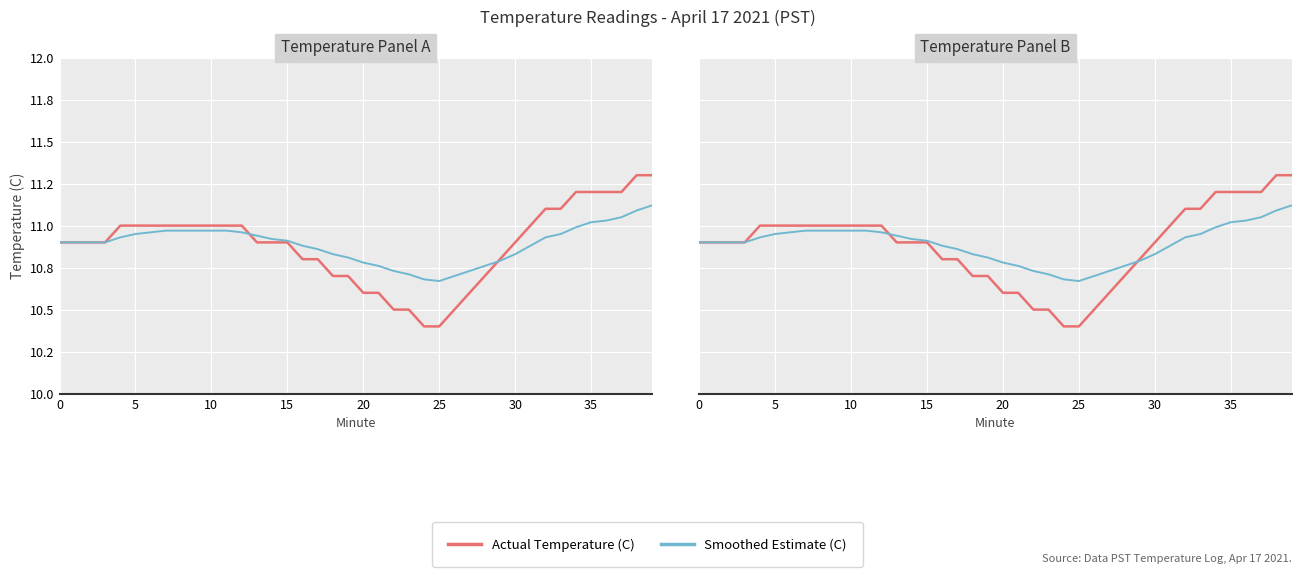

Reading left to right, list all the values displayed in this chart.

Actual Temperature (C): 10.9	10.9	10.9	10.9	11.0	11.0	11.0	11.0	11.0	11.0	11.0	11.0	11.0	10.9	10.9	10.9	10.8	10.8	10.7	10.7	10.6	10.6	10.5	10.5	10.4	10.4	10.5	10.6	10.7	10.8	10.9	11.0	11.1	11.1	11.2	11.2	11.2	11.2	11.3	11.3
Smoothed Estimate (C): 10.9	10.9	10.9	10.9	10.9	10.9	11.0	11.0	11.0	11.0	11.0	11.0	11.0	10.9	10.9	10.9	10.9	10.9	10.8	10.8	10.8	10.8	10.7	10.7	10.7	10.7	10.7	10.7	10.8	10.8	10.8	10.9	10.9	10.9	11.0	11.0	11.0	11.1	11.1	11.1